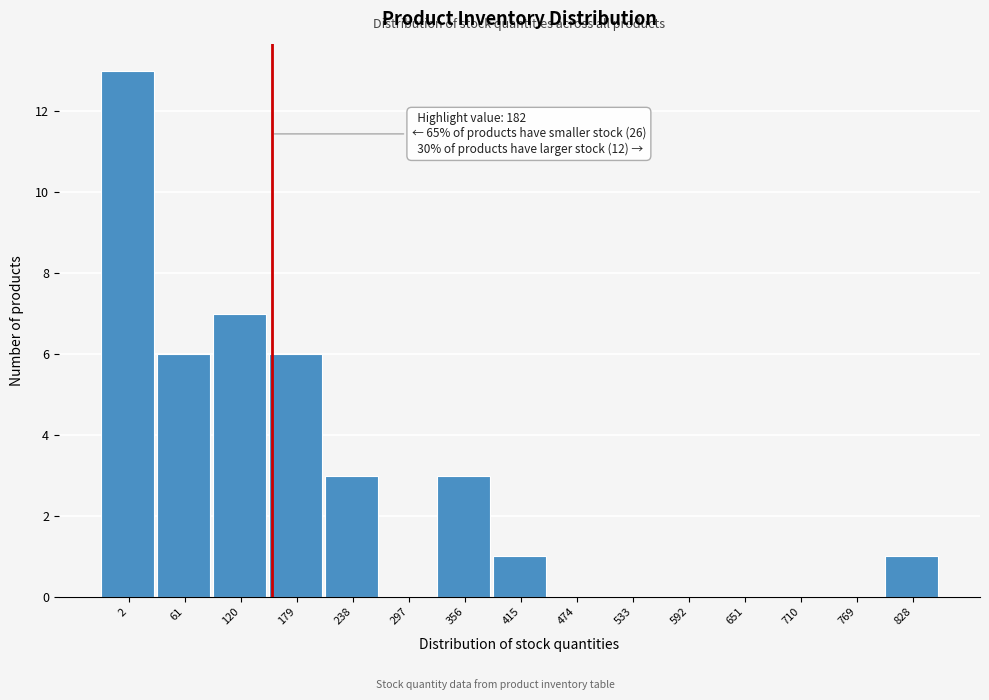

Reading right to left, transcribe all the data shown in this chart.

828=1	769=0	710=0	651=0	592=0	533=0	474=0	415=1	356=3	297=0	238=3	179=6	120=7	61=6	2=13